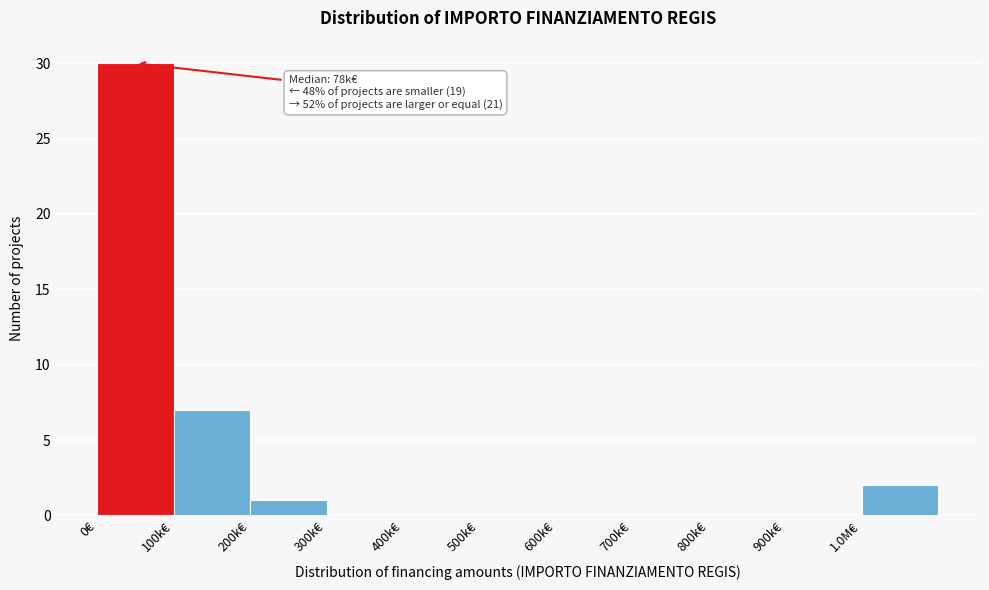

Reading right to left, transcribe all the data shown in this chart.

1.0M€=2	900k€=0	800k€=0	700k€=0	600k€=0	500k€=0	400k€=0	300k€=0	200k€=1	100k€=7	0€=30